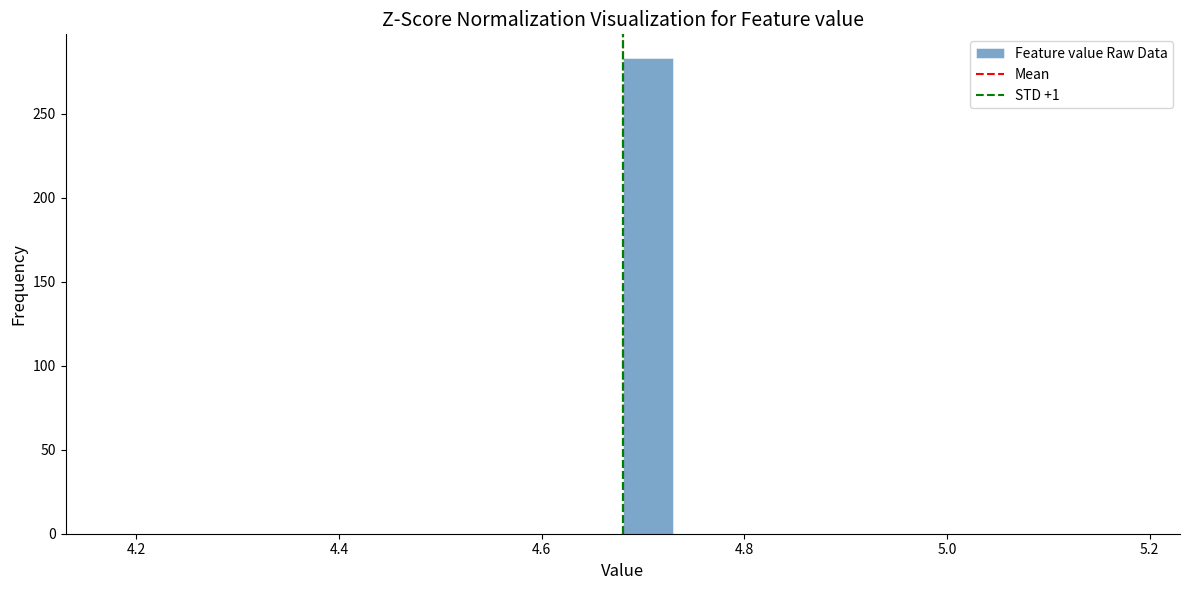

Around what value on the x-axis is the tallest bar? Give the approximate position of its centre, as read against the axis.

4.70